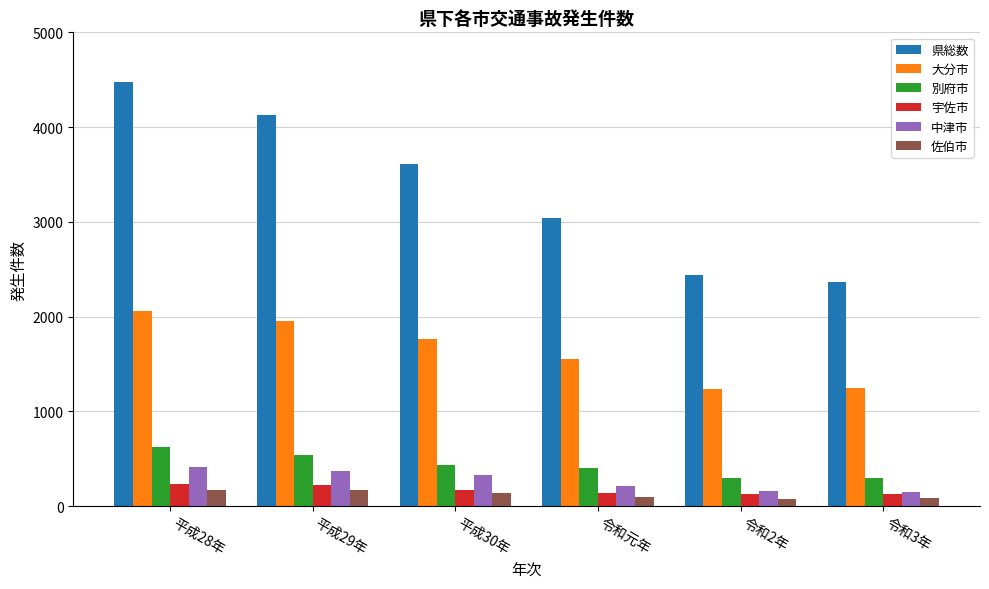

What position from the left is 平成28年?

1